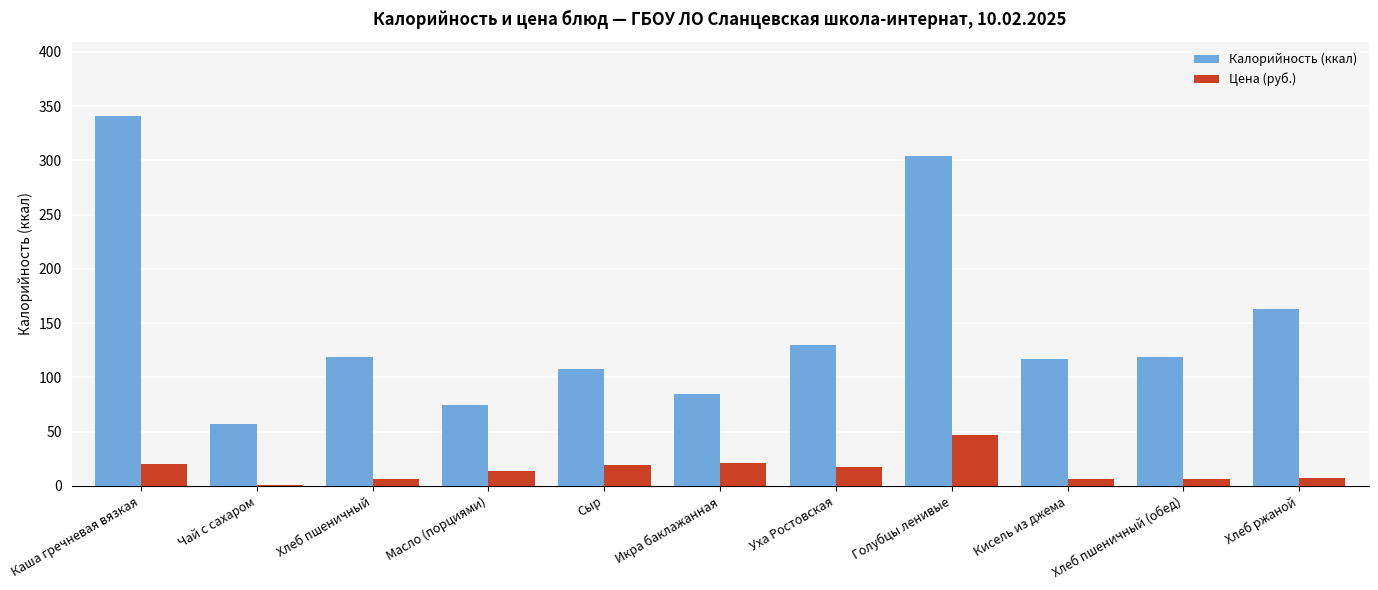

Rank the series by their average value, from lowest to highest.

Цена (руб.), Калорийность (ккал)